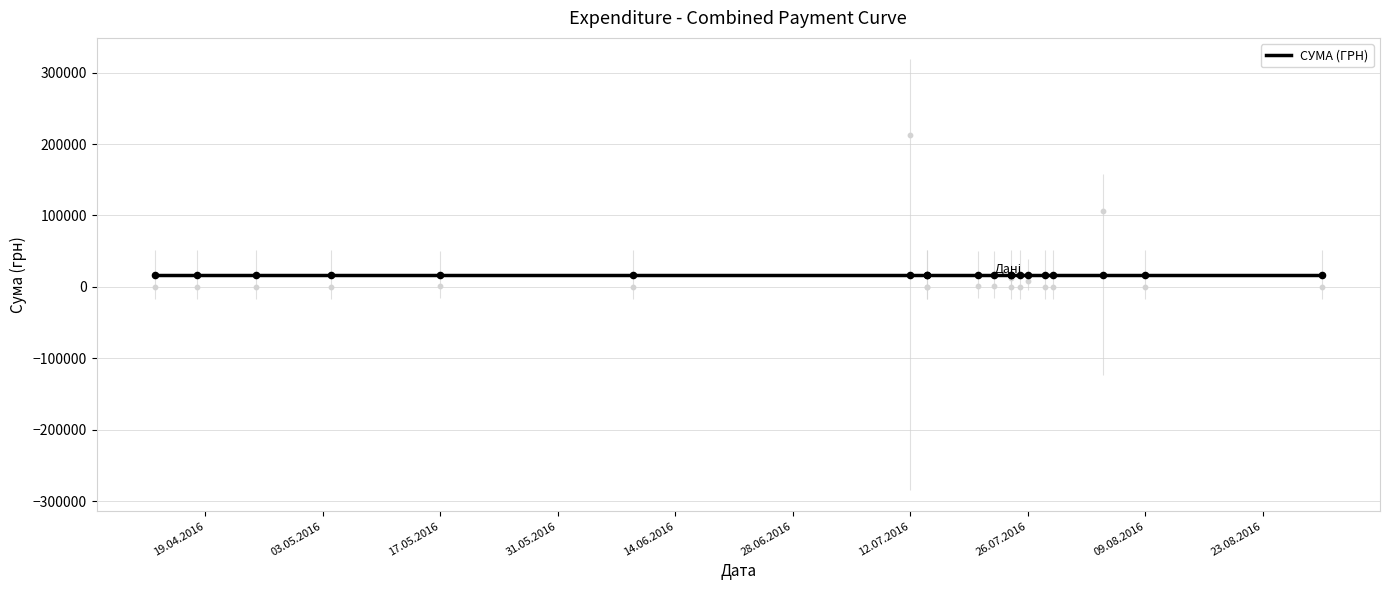

What is the change in value from 04.08.2016 to 13.04.2016?

-105219.9